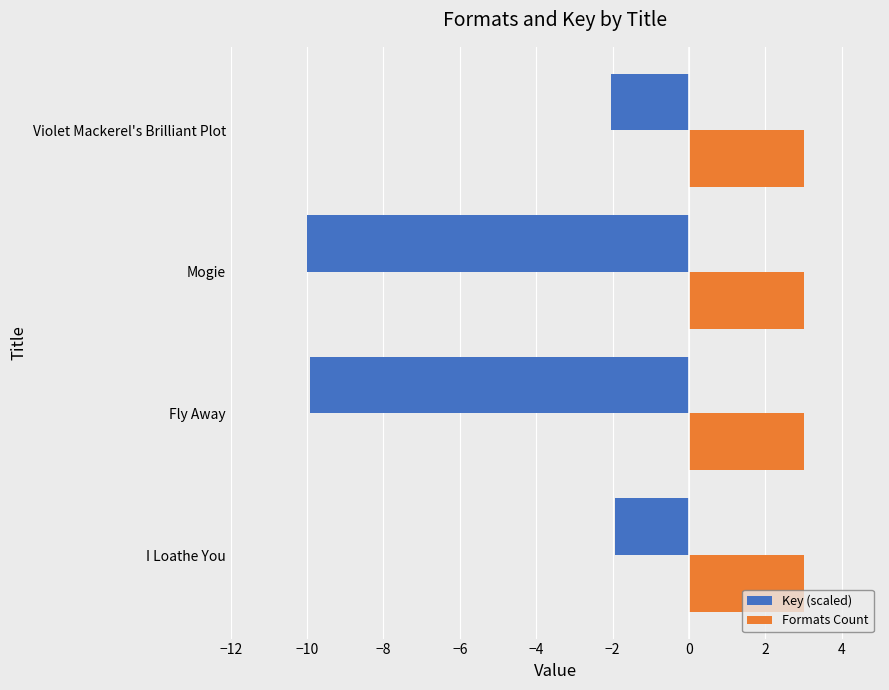

Which series changed the most between Fly Away and Violet Mackerel's Brilliant Plot?

Key (scaled)